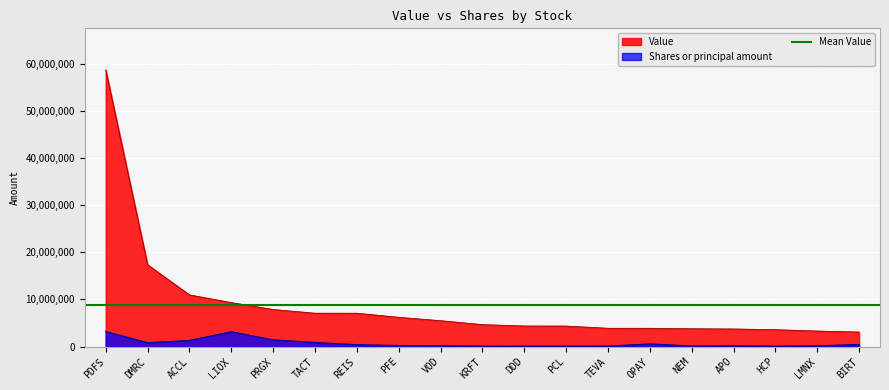

True or false: Shares or principal amount and Value cross at least once.

False